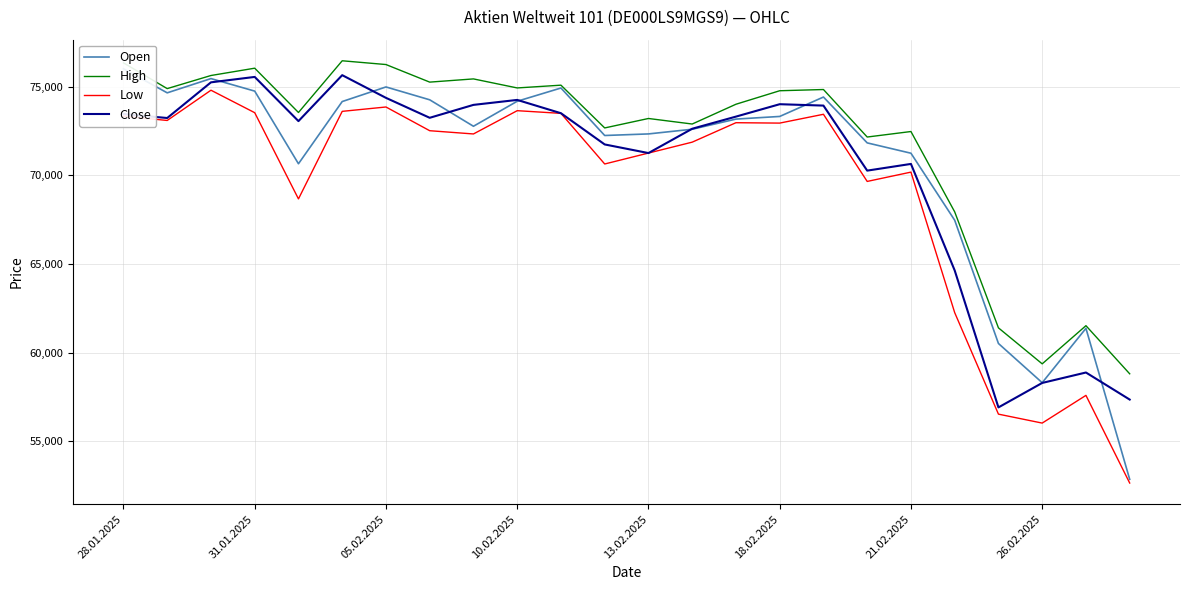

True or false: Low and High intersect in this chart.

False